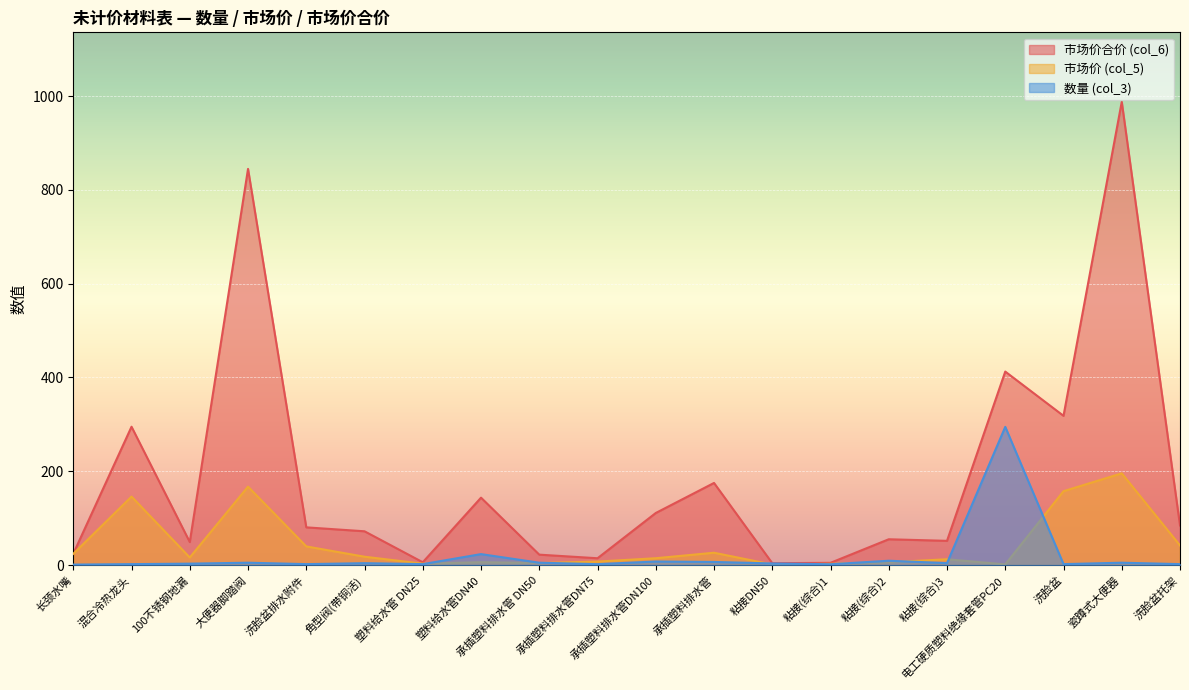

How many lines are shown in the chart?

3